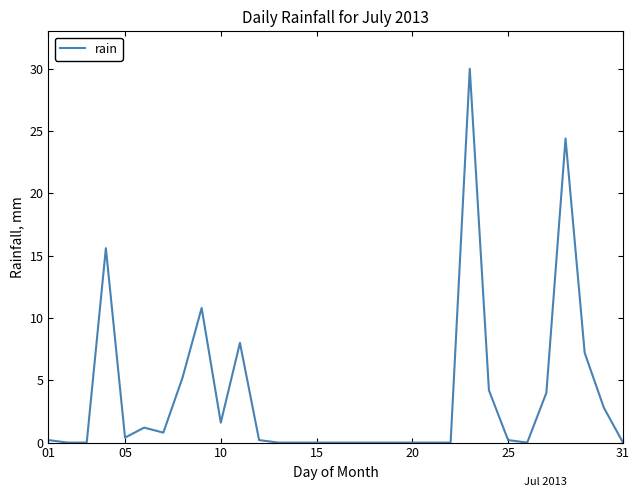

What is the difference between the maximum and minimum values?

30.0